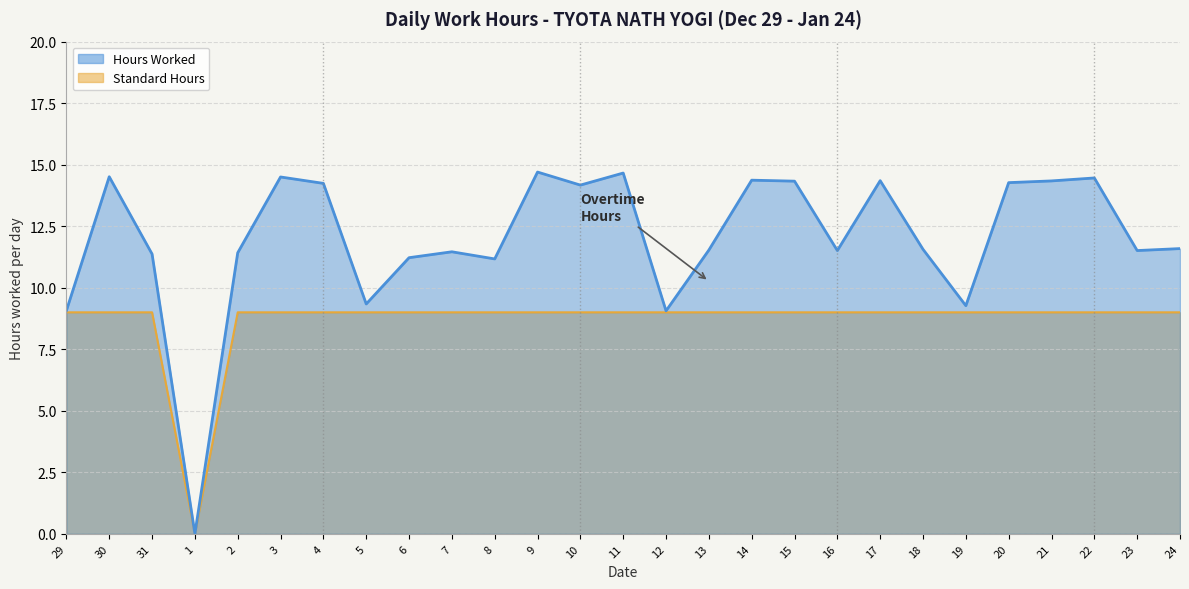

True or false: Hours Worked and Standard Hours cross at least once.

False